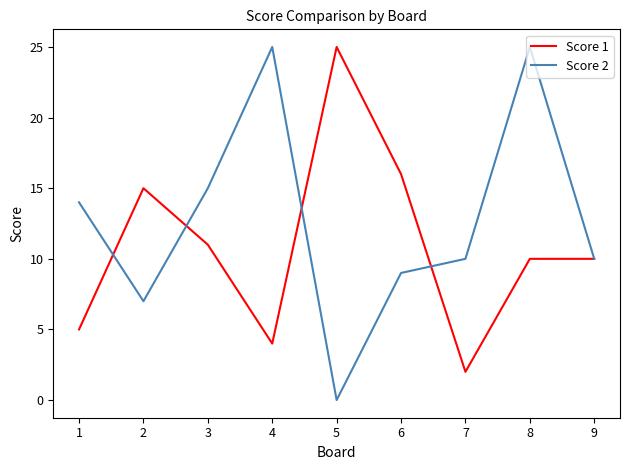

What is the spread (max minus min) of values at 8?

15